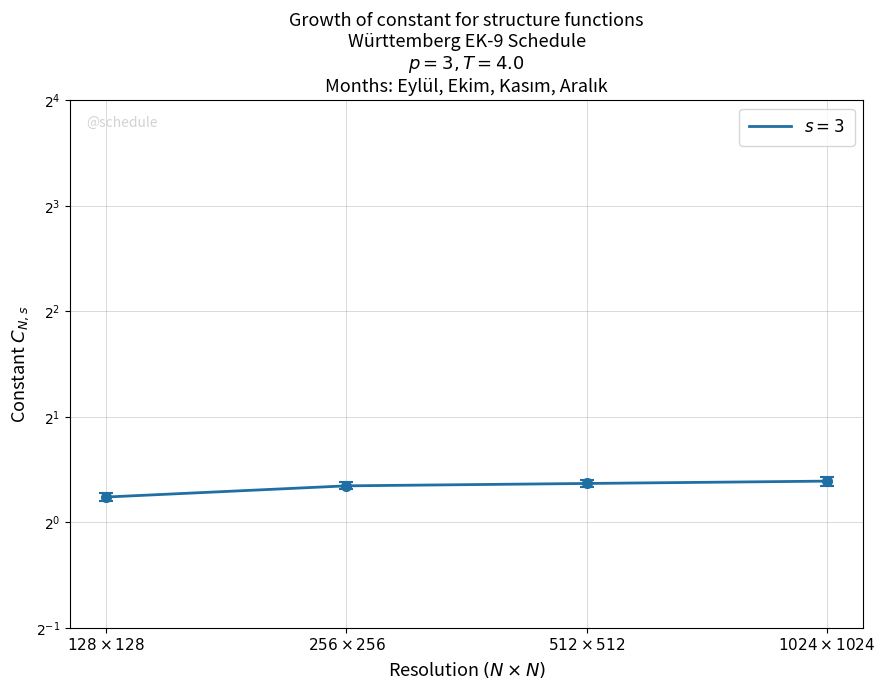

Reading left to right, extract all data points from this chart.

14=1.2	21=1.3	28=1.3	30=1.3